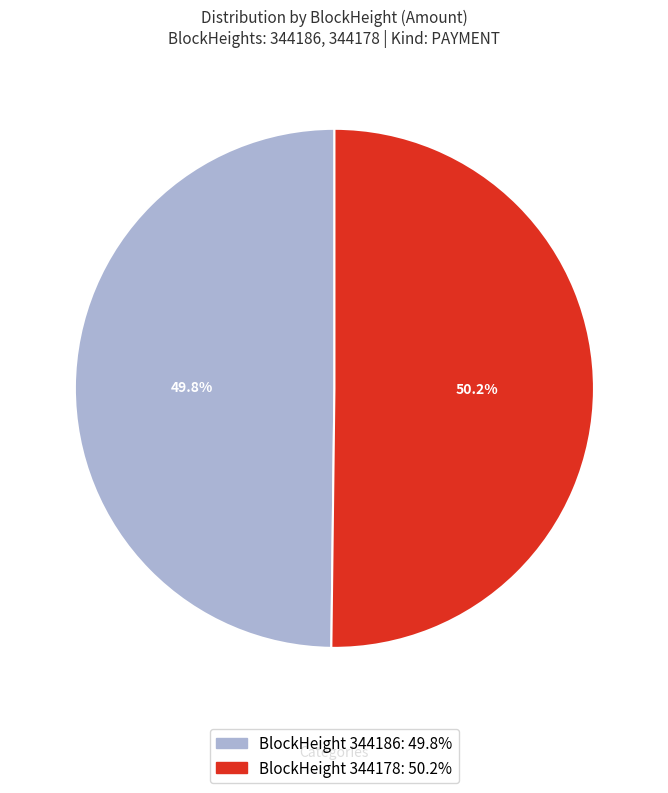

Does any single category account for the majority?

Yes